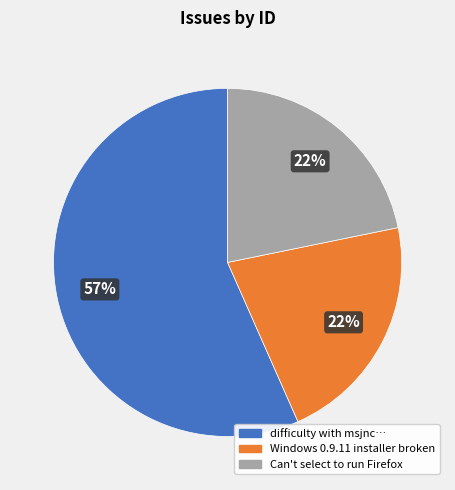

To the nearest percent, what is the difference between the largest and smallest slice percentages?

35%